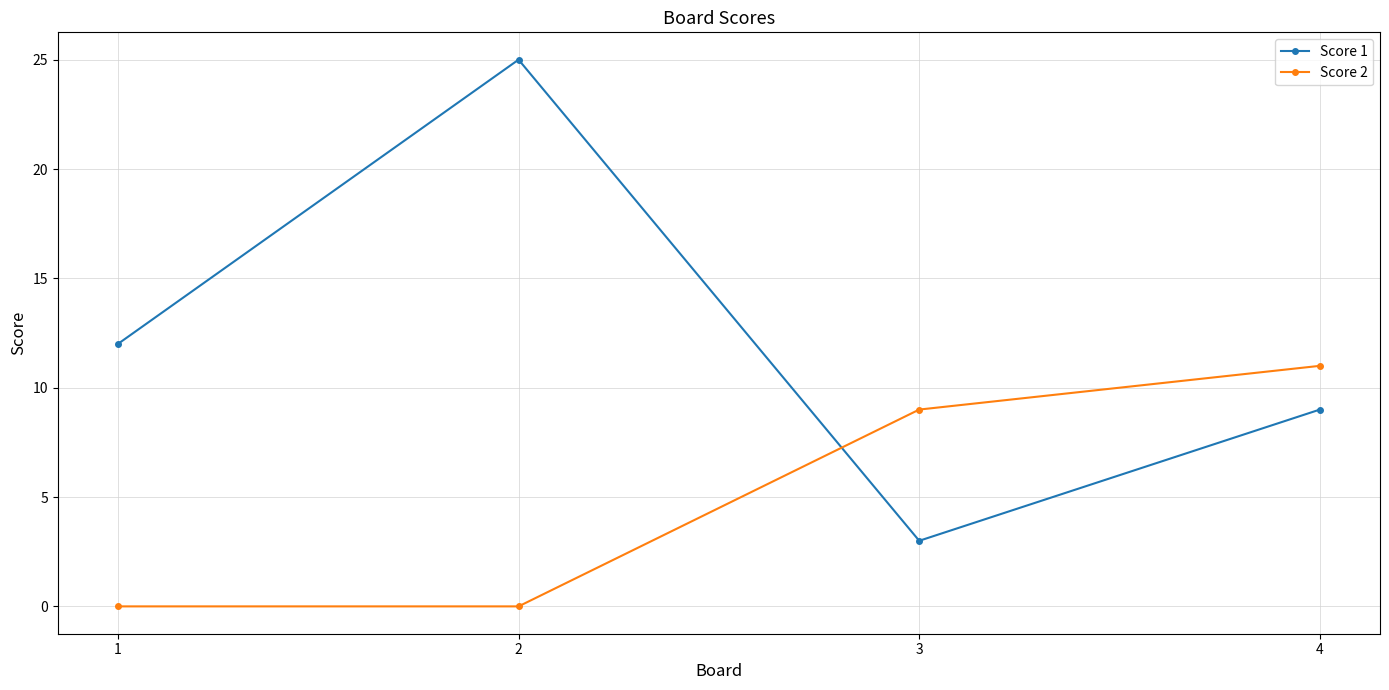

What is the total value across all series at 3?

12